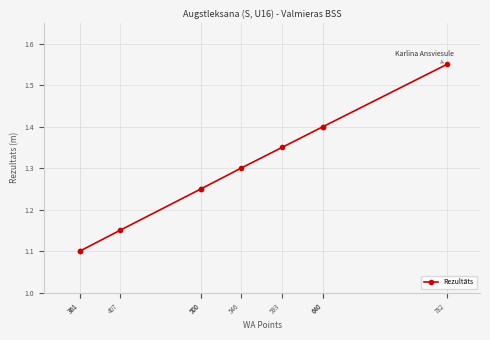

Which label corresponds to the largest value in the chart?

782